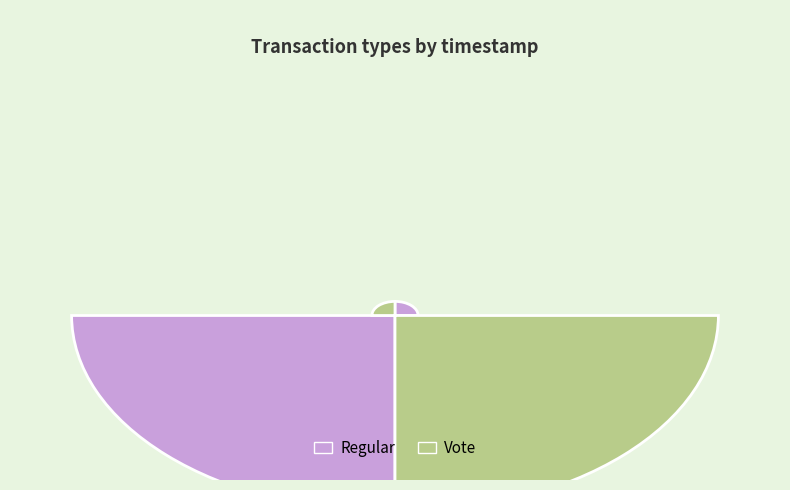

True or false: Regular accounts for 44% of the total.

False